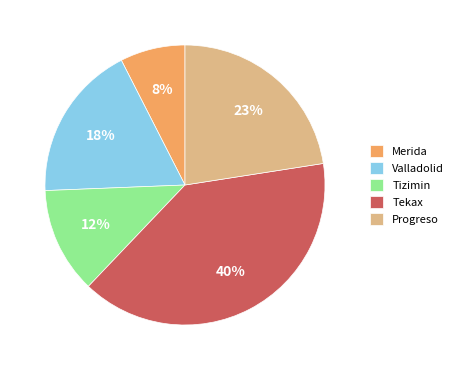

How many slices are in this pie chart?

5